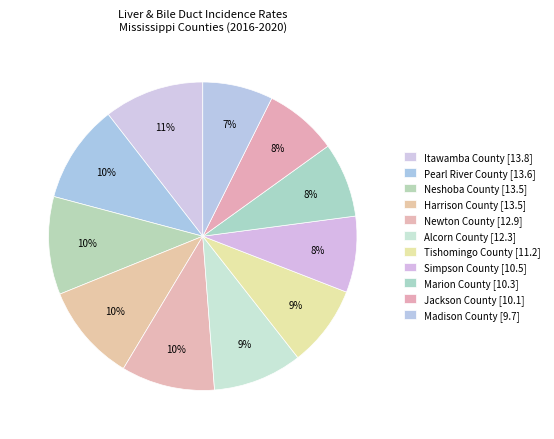

Between Newton County and Simpson County, which is larger?

Newton County